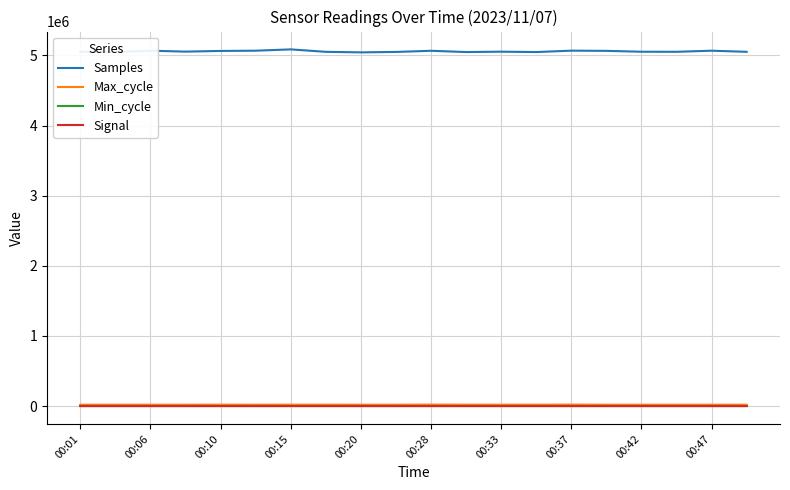

Which series has the largest total across all categories?

Samples